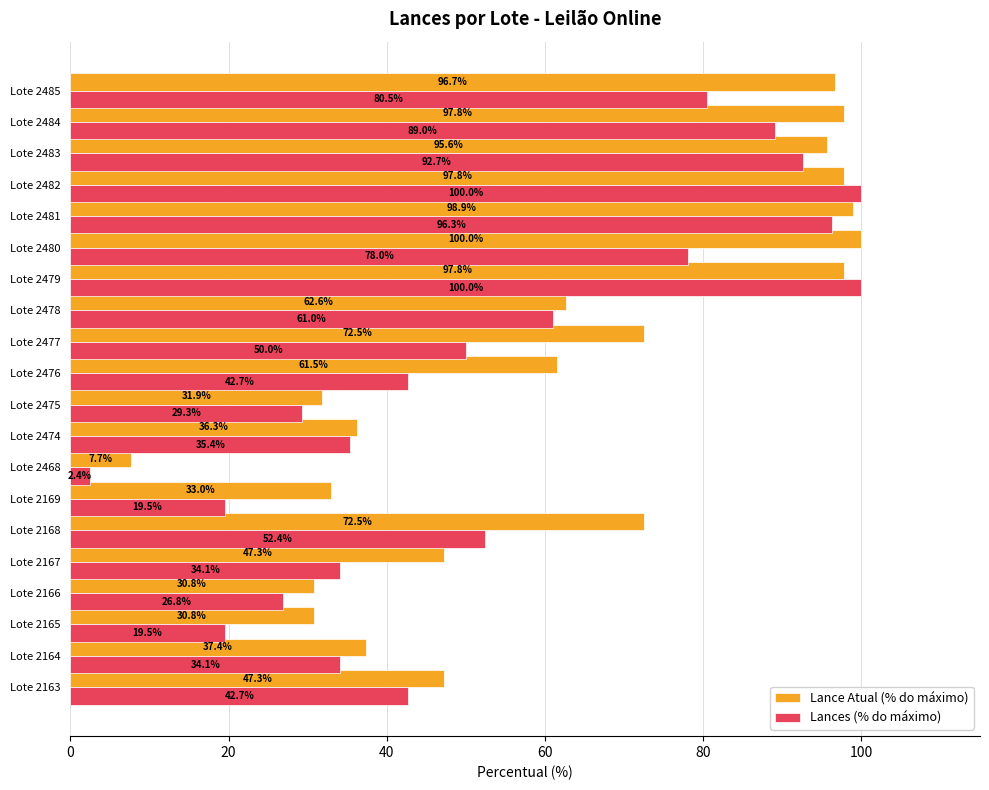

What is the greatest value displayed?

100.0